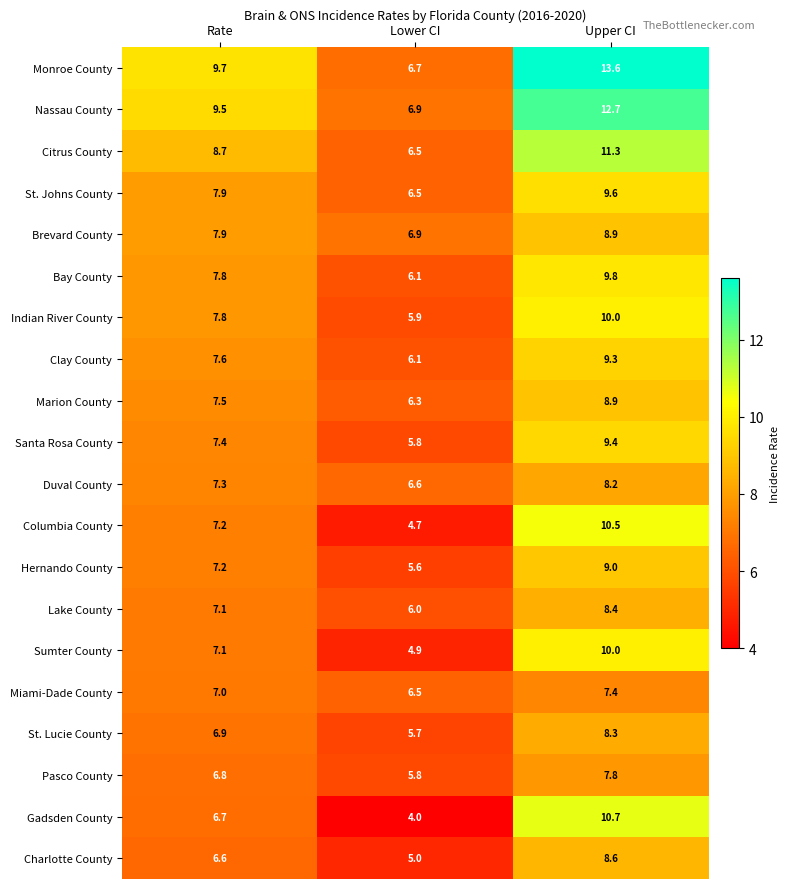

What is the difference between the highest and lowest values at Rate?

3.1